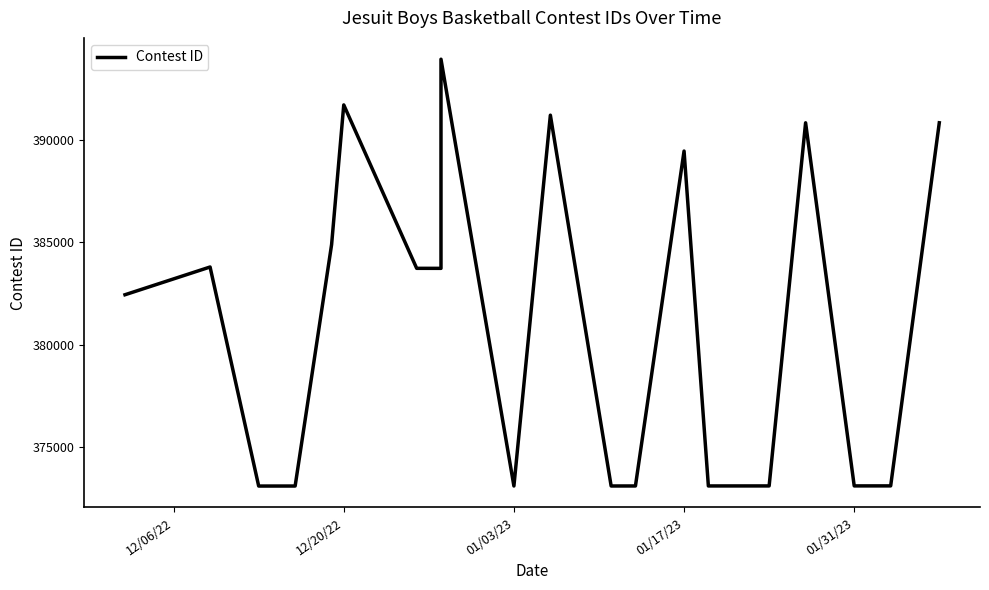

Does the chart display data point markers on the line(s)?

No